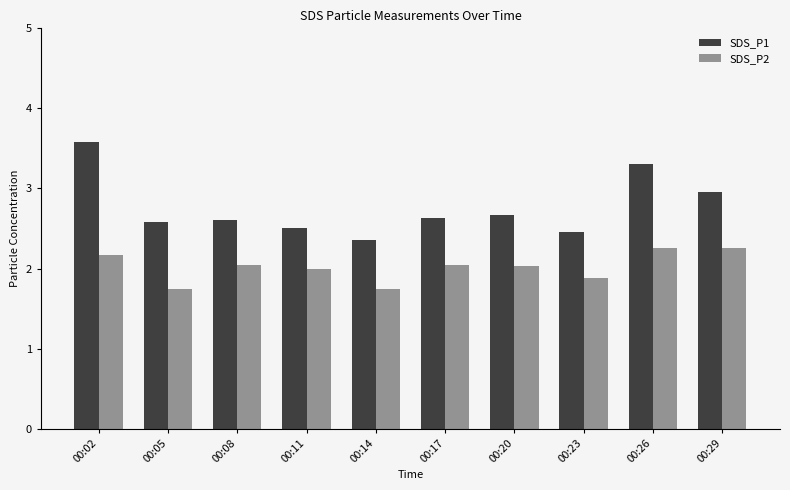

Which series has the widest spread of values?

SDS_P1